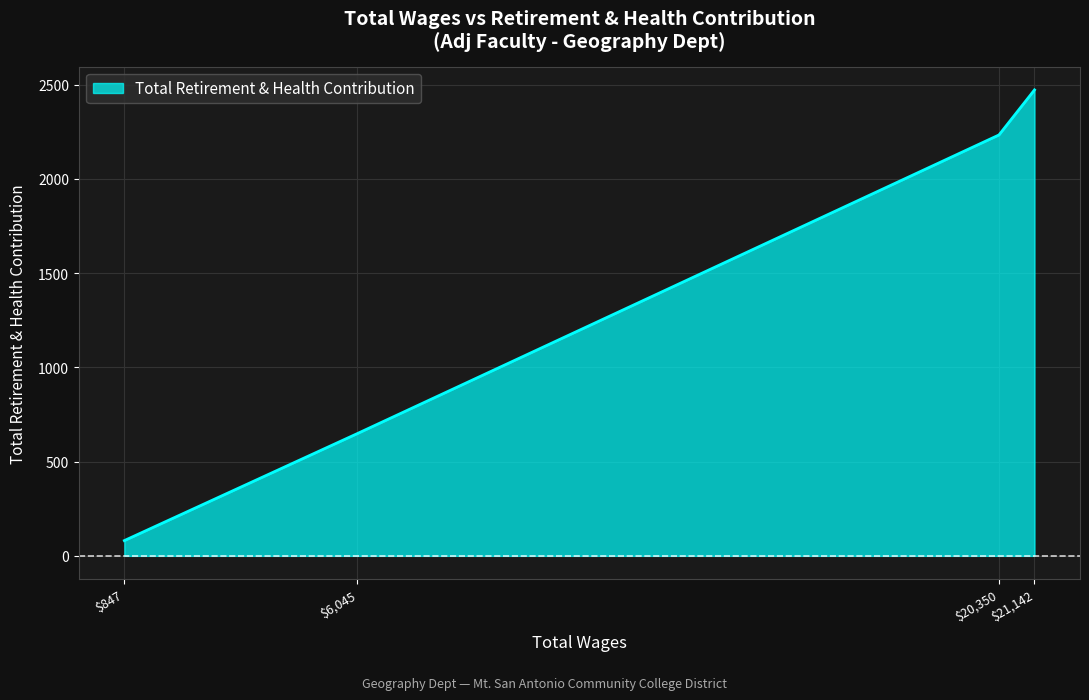

Does the chart display data point markers on the line(s)?

No